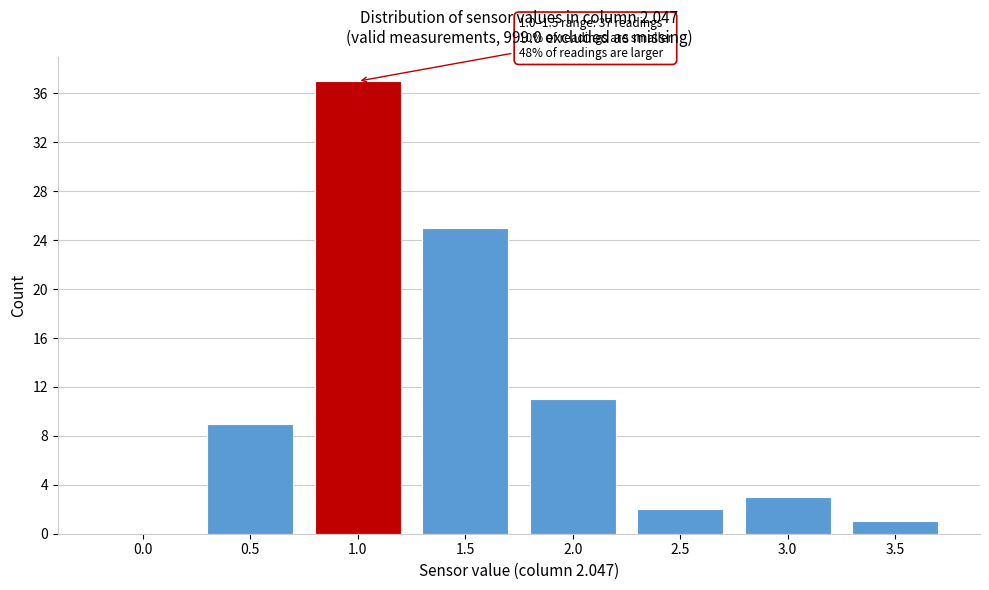

Reading left to right, transcribe all the data shown in this chart.

0.0=0	0.5=9	1.0=37	1.5=25	2.0=11	2.5=2	3.0=3	3.5=1